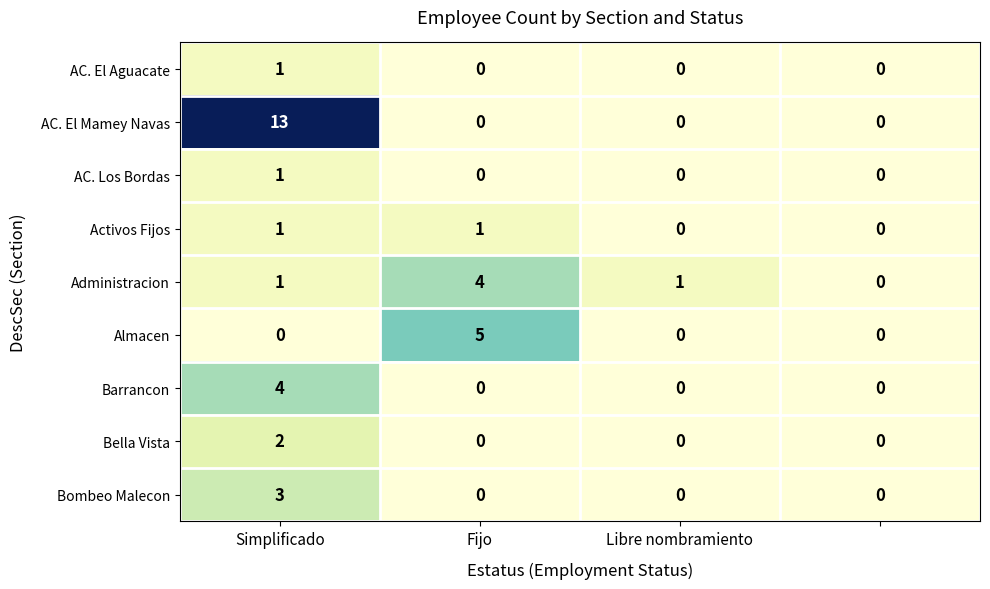

What is the greatest value displayed?

13